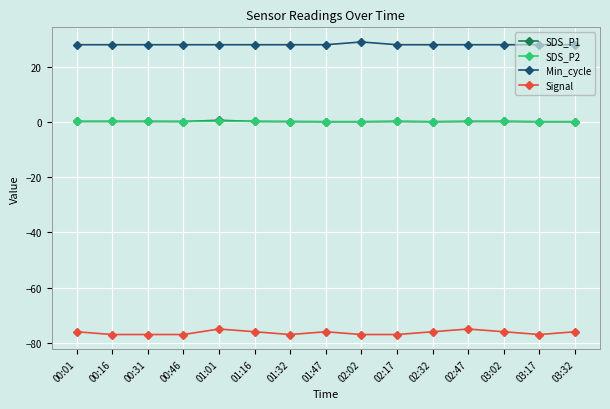

How many lines are shown in the chart?

4